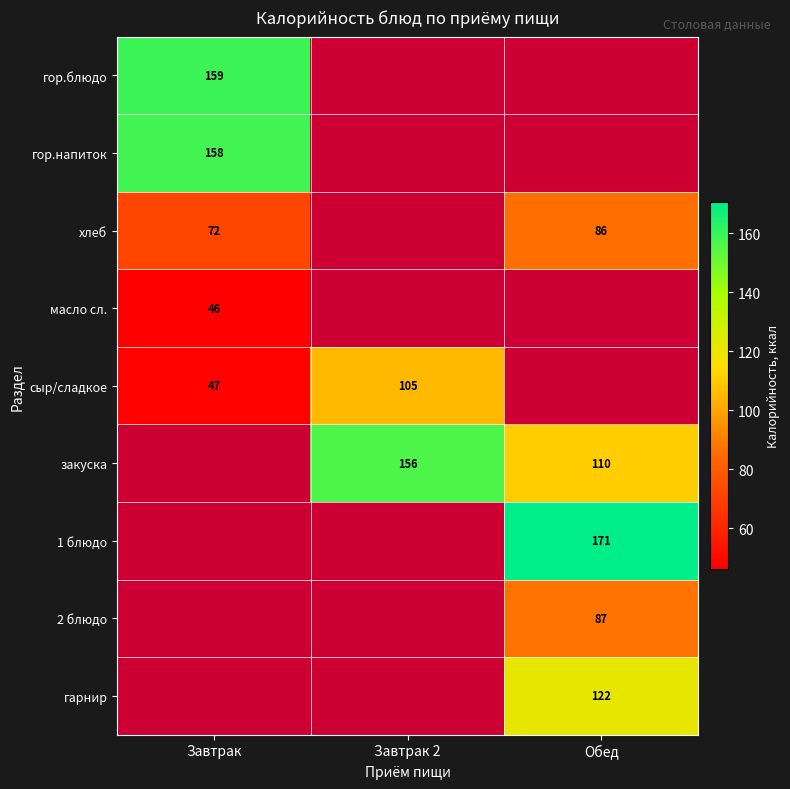

True or false: 1 блюдо has a value of 306 at Обед.

False